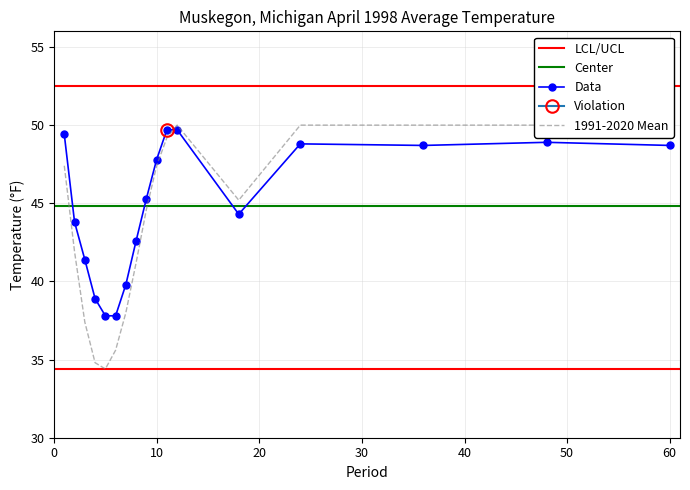

Reading left to right, what are all the values shown in this chart?

Value: 1=49.4	2=43.8	3=41.4	4=38.9	5=37.8	6=37.8	7=39.8	8=42.6	9=45.3	10=47.8	11=49.7	12=49.7	18=44.3	24=48.8	36=48.7	48=48.9	60=48.7
1991-2020 Mean: 1=47.4	2=41.9	3=37.4	4=34.8	5=34.4	6=35.6	7=38.0	8=41.2	9=44.6	10=47.4	11=49.2	12=50.0	18=45.2	24=50.0	36=50.0	48=50.0	60=50.0